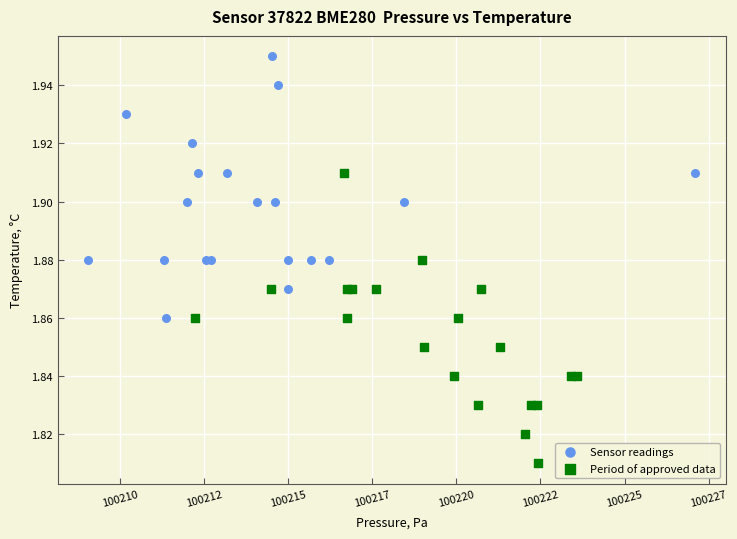

Which series has the widest spread of Y values?

Period of approved data